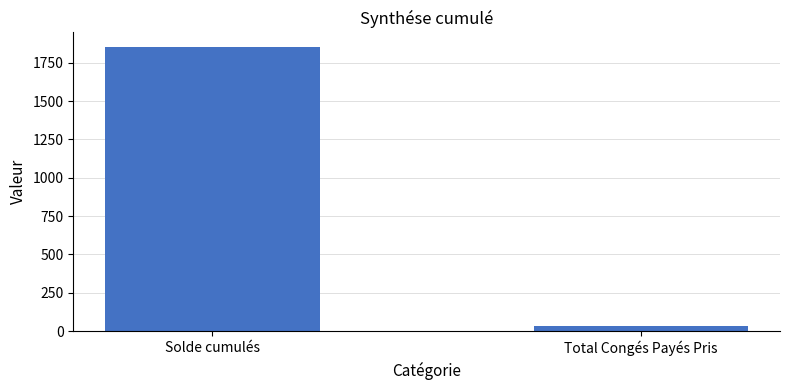

Rank the categories by value from highest to lowest.

Solde cumulés, Total Congés Payés Pris